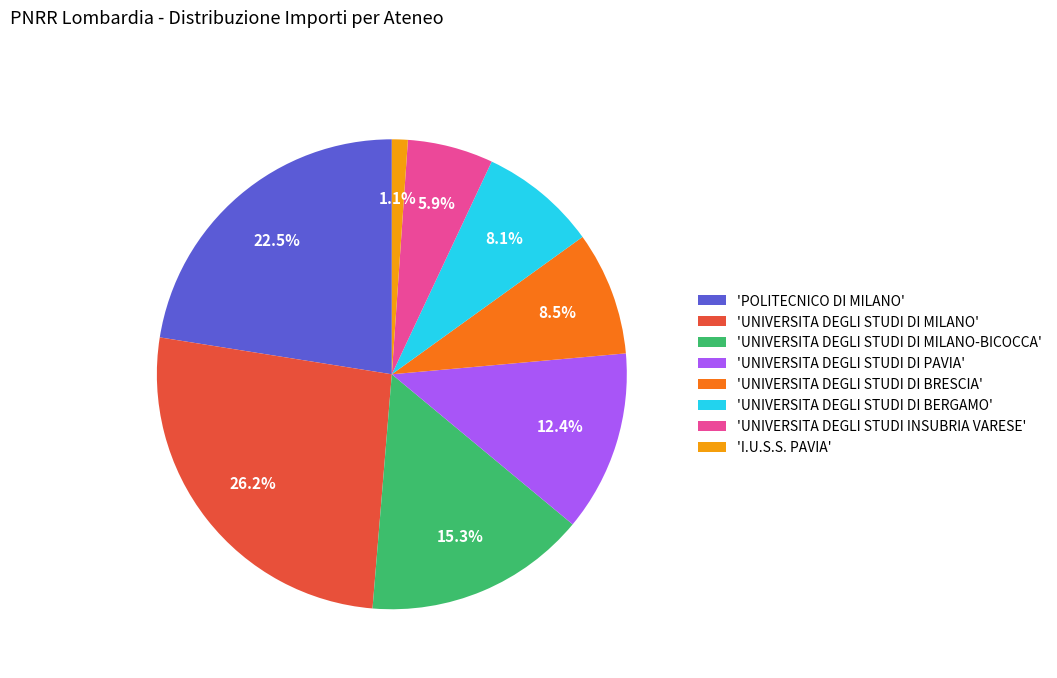

Does any single category account for the majority?

No